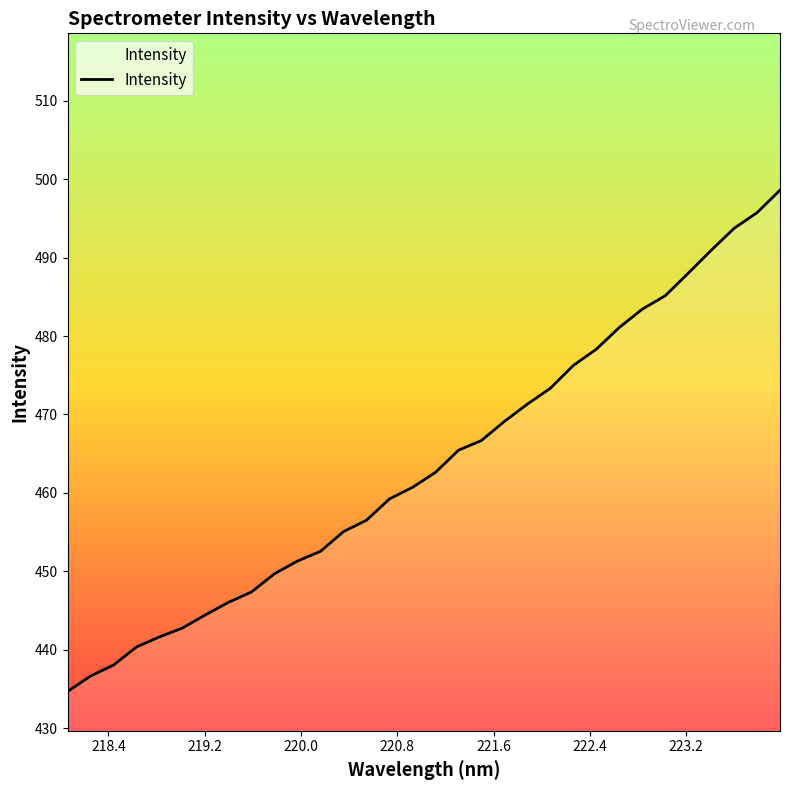

Reading left to right, list all the values displayed in this chart.

434.7	436.6	438.0	440.4	441.6	442.8	444.5	446.1	447.4	449.7	451.3	452.6	455.1	456.5	459.2	460.7	462.6	465.4	466.7	469.1	471.3	473.3	476.3	478.3	481.1	483.4	485.1	488.0	490.9	493.7	495.7	498.6